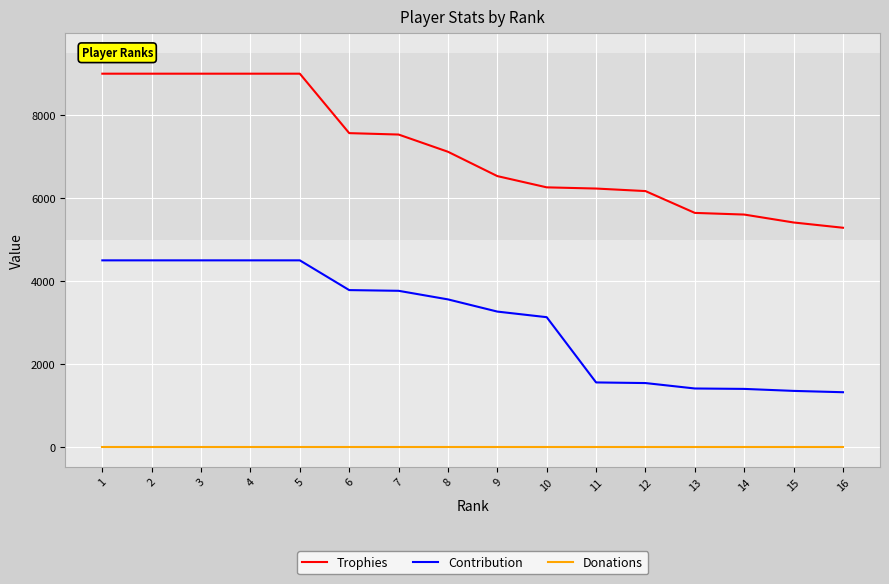

The Donations series shows 0 at 10. True or false?

True